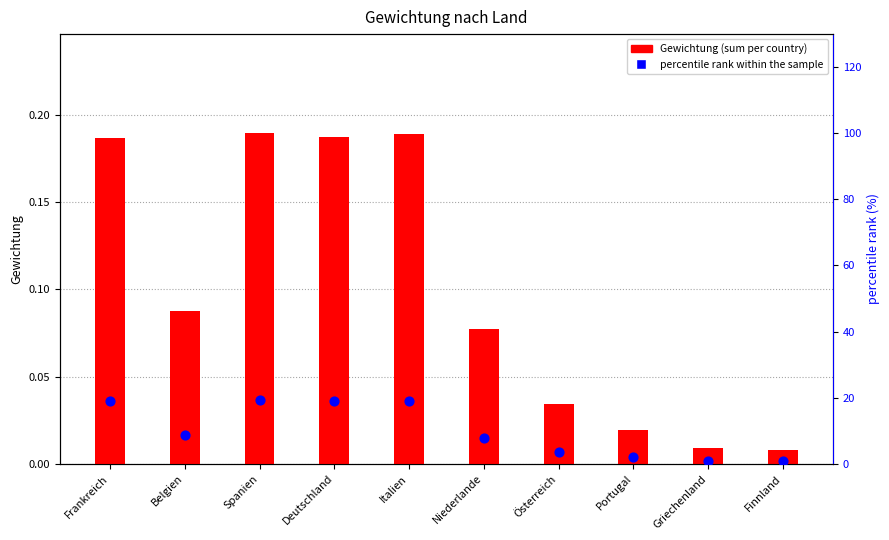

Which series reaches the minimum Y coordinate?

Gewichtung (sum per country)